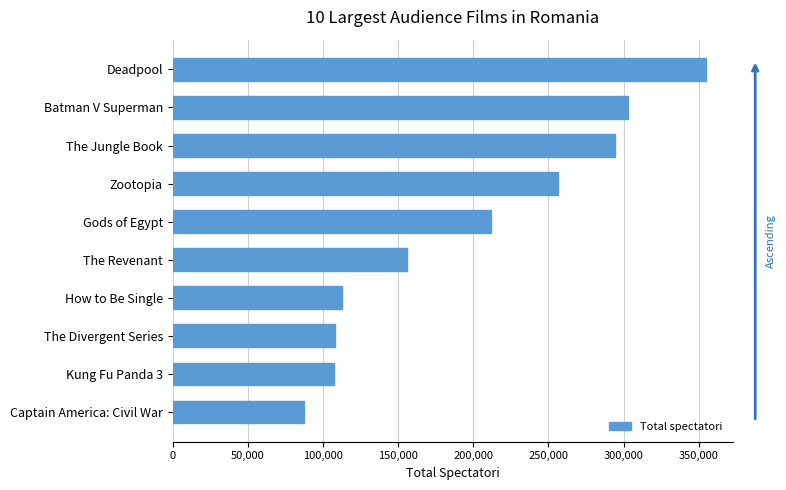

True or false: the data shows 394208 at The Jungle Book.

False